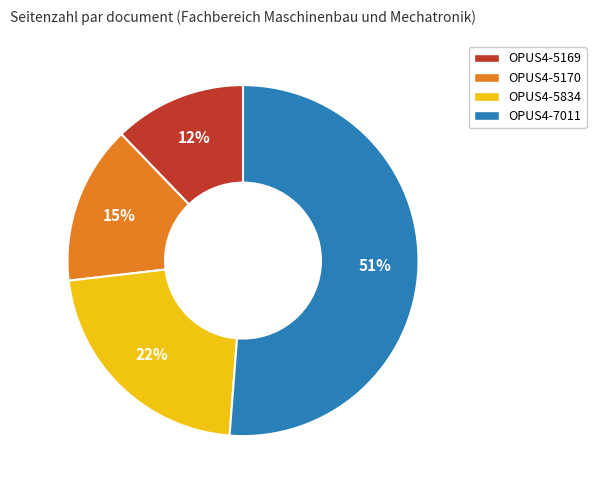

Rank the categories by value from highest to lowest.

OPUS4-7011, OPUS4-5834, OPUS4-5170, OPUS4-5169